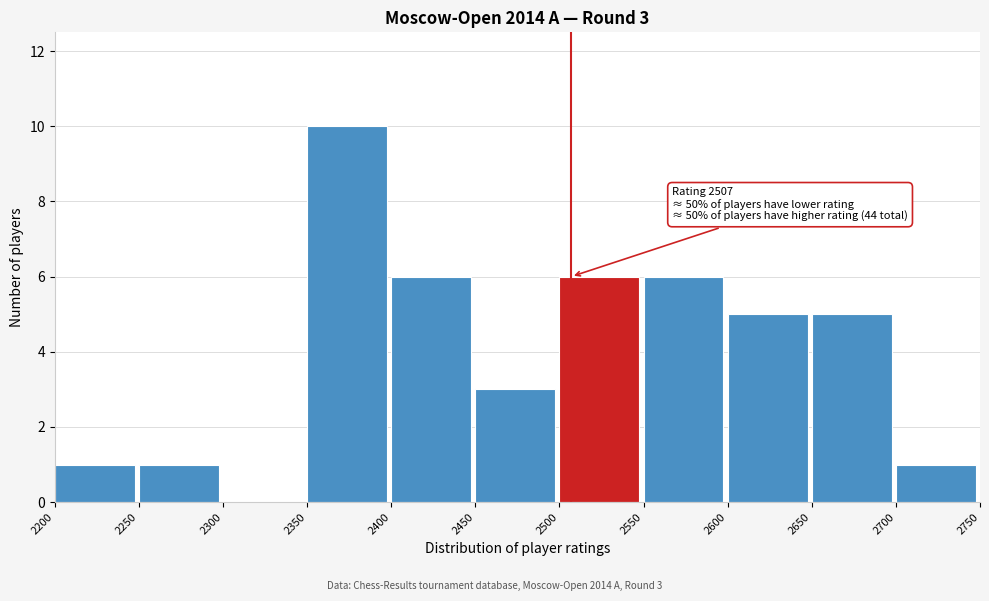

Which range on the x-axis has the tallest bar?

2350 to 2400